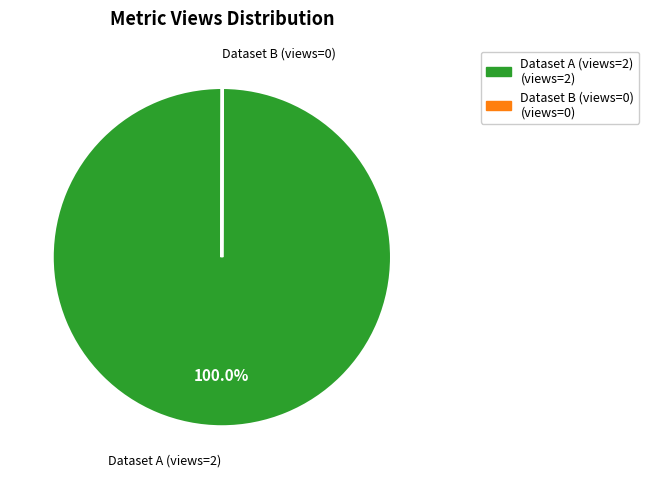

Does any single category account for the majority?

Yes